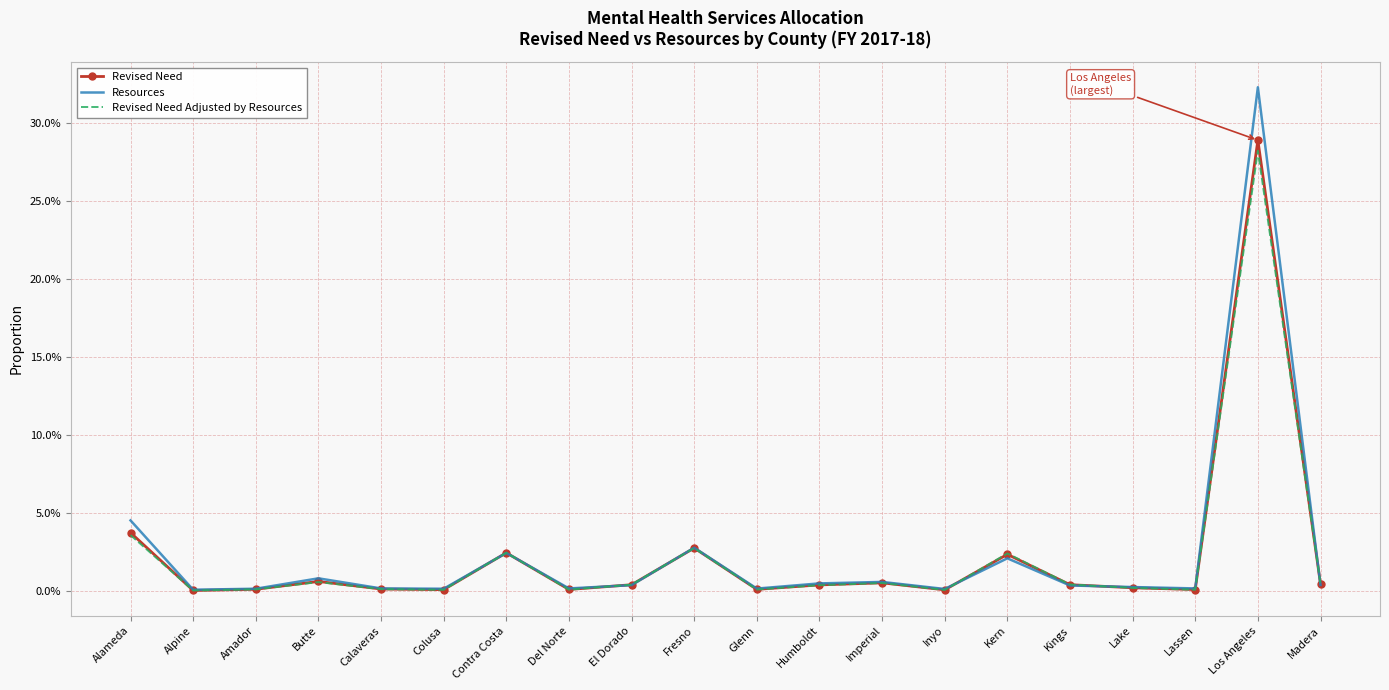

What are all the series names shown in the legend?

Revised Need, Resources, Revised Need Adjusted by Resources